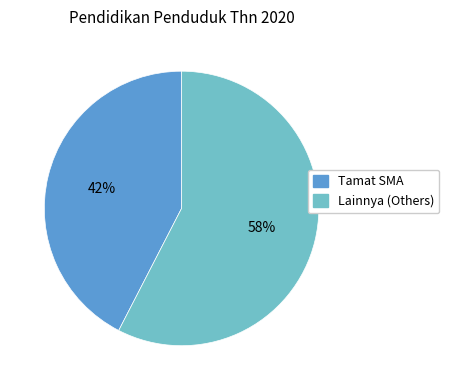

Count the number of slices in the pie.

2